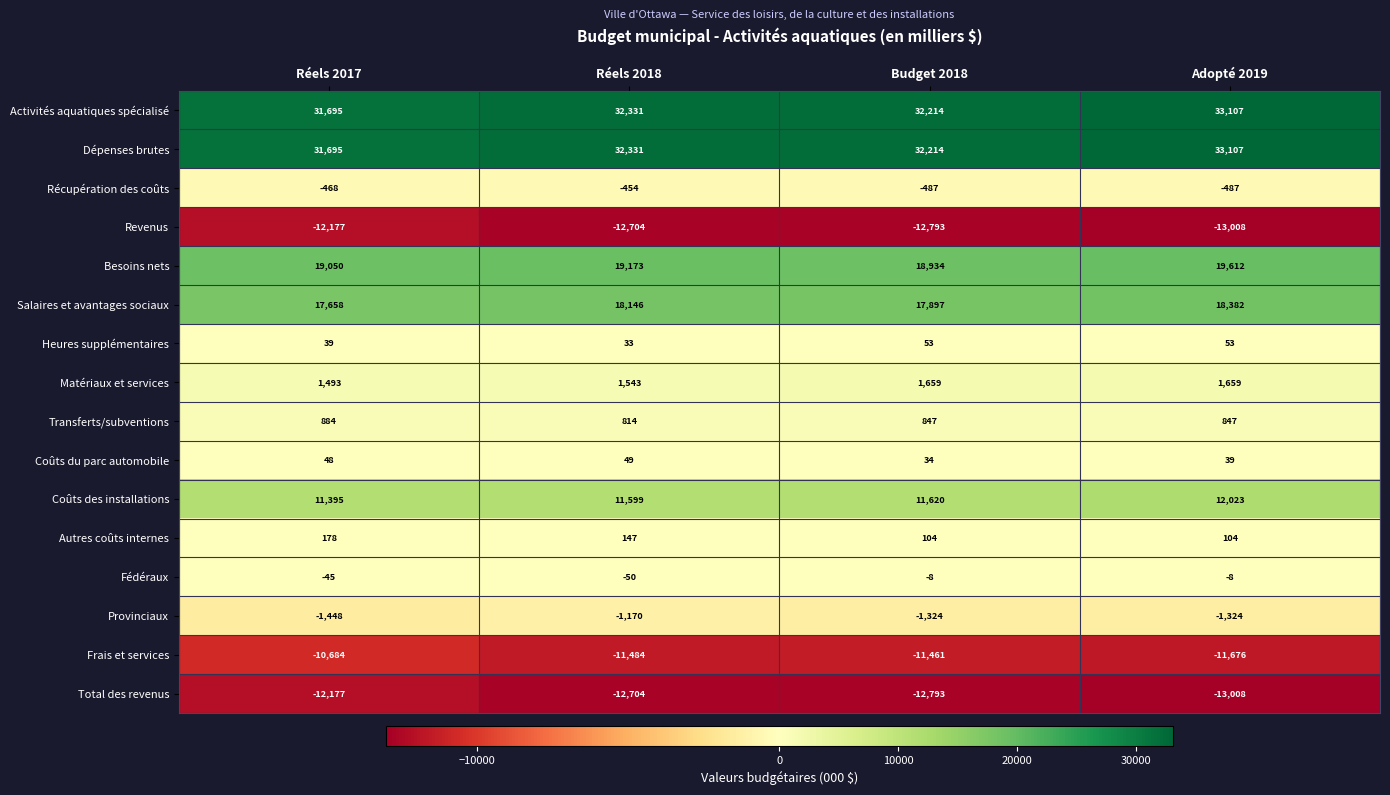

What is the total value across all series at Réels 2018?

77600